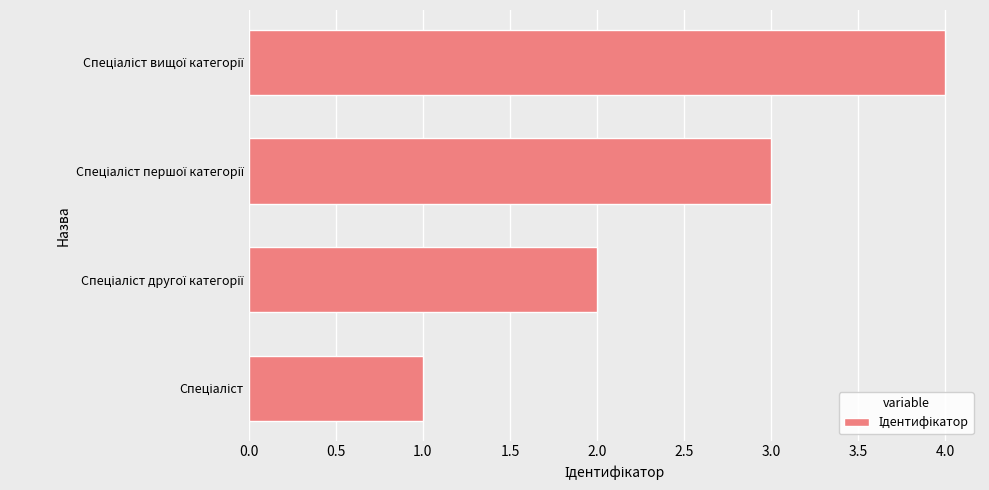

What is the minimum value shown in the chart?

1